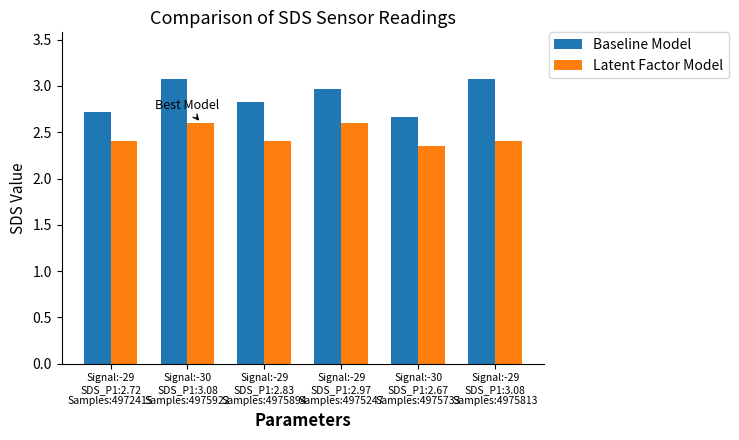

What position from the right is Signal:-29
SDS_P1:3.08
Samples:4975813?

1